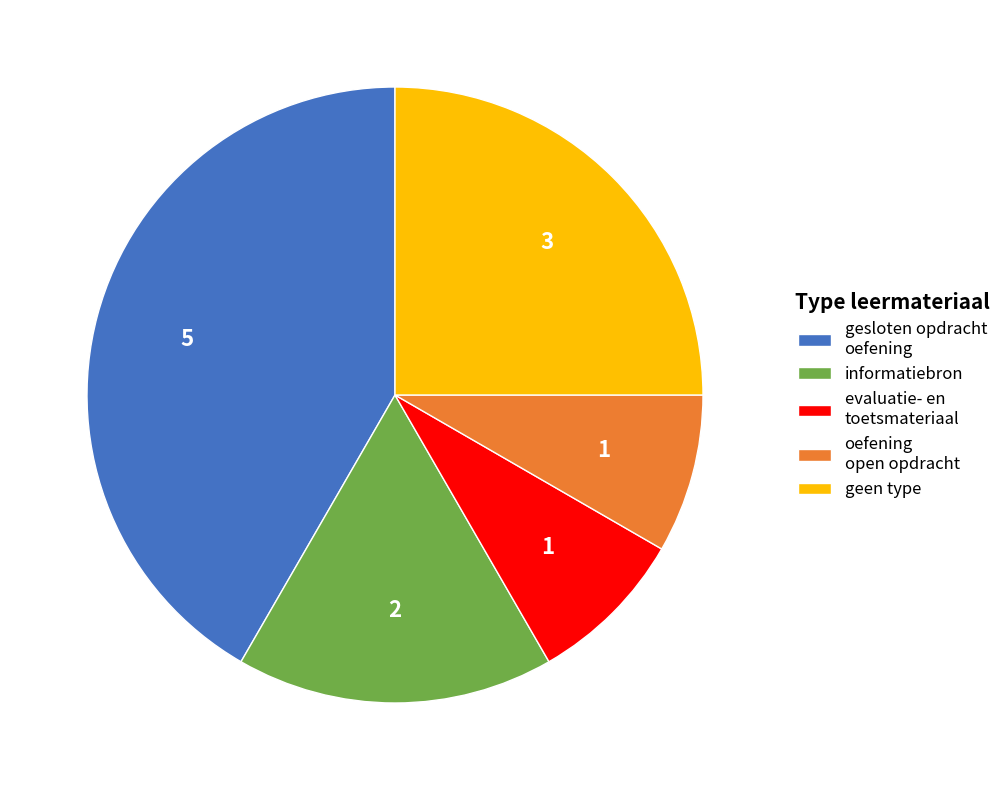

Do informatiebron and geen type together represent more than half of the pie?

No